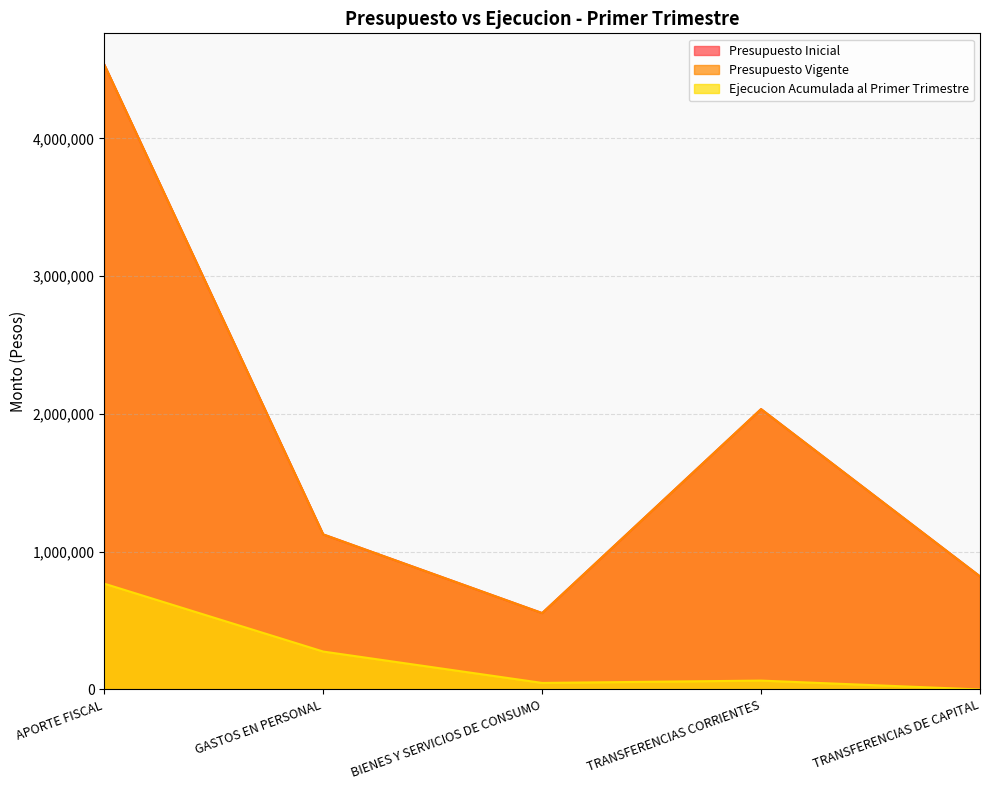

True or false: Presupuesto Inicial and Presupuesto Vigente intersect in this chart.

False